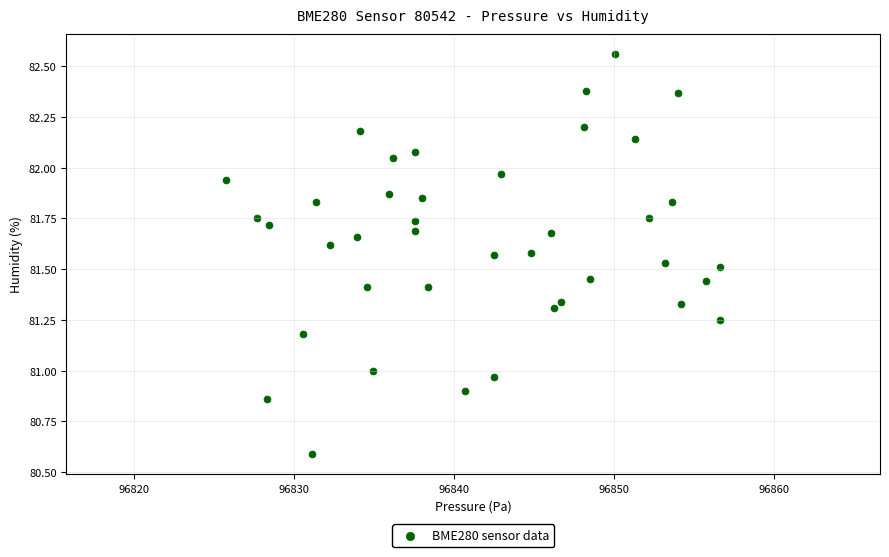

What is the range of X values (max minus min)?

30.9